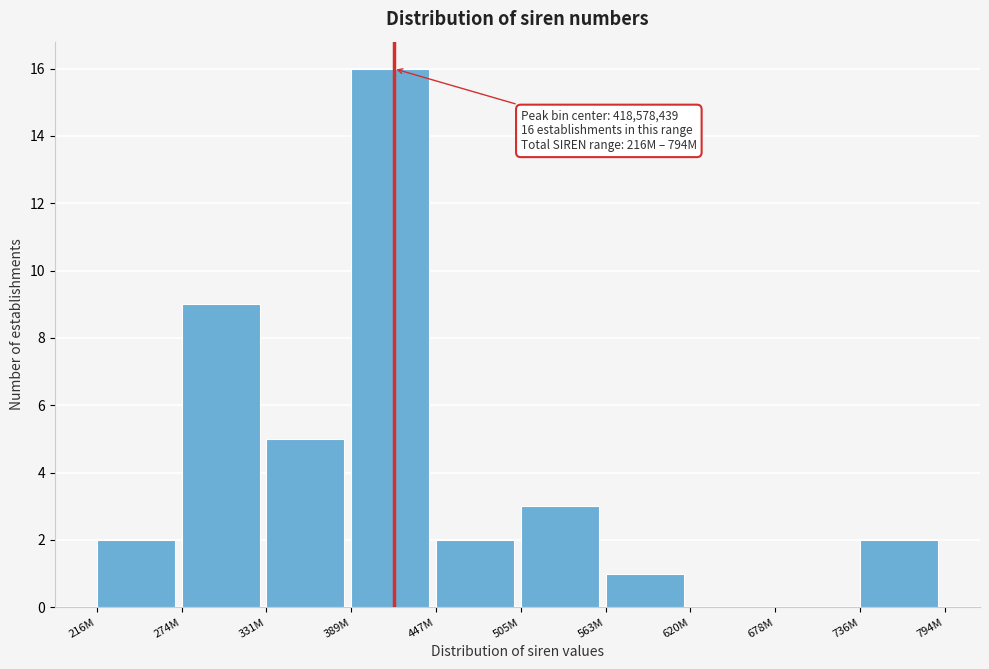

Reading right to left, what are all the values shown in this chart?

736M=2	678M=0	620M=0	563M=1	505M=3	447M=2	389M=16	331M=5	274M=9	216M=2